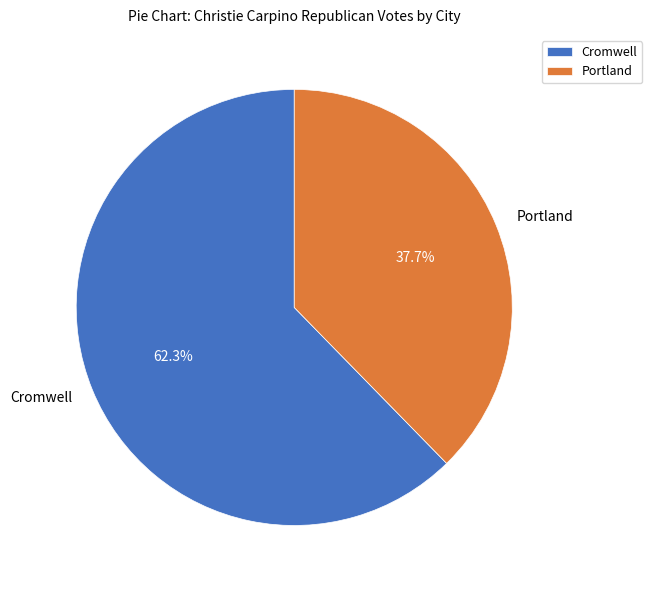

Which slice is the largest?

Cromwell